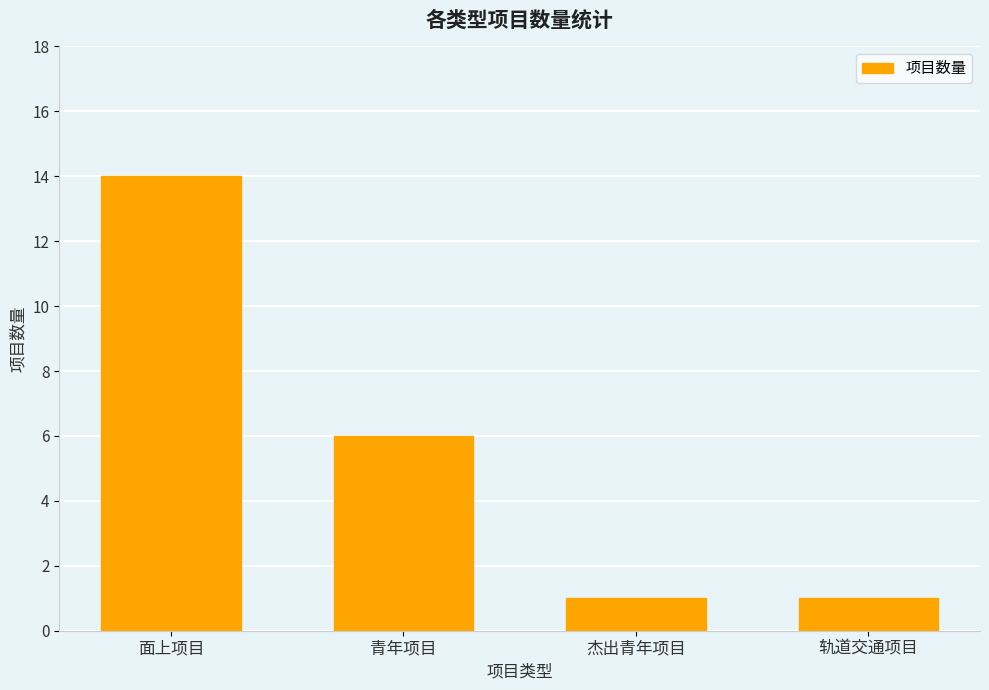

Reading right to left, what are all the values shown in this chart?

1	1	6	14